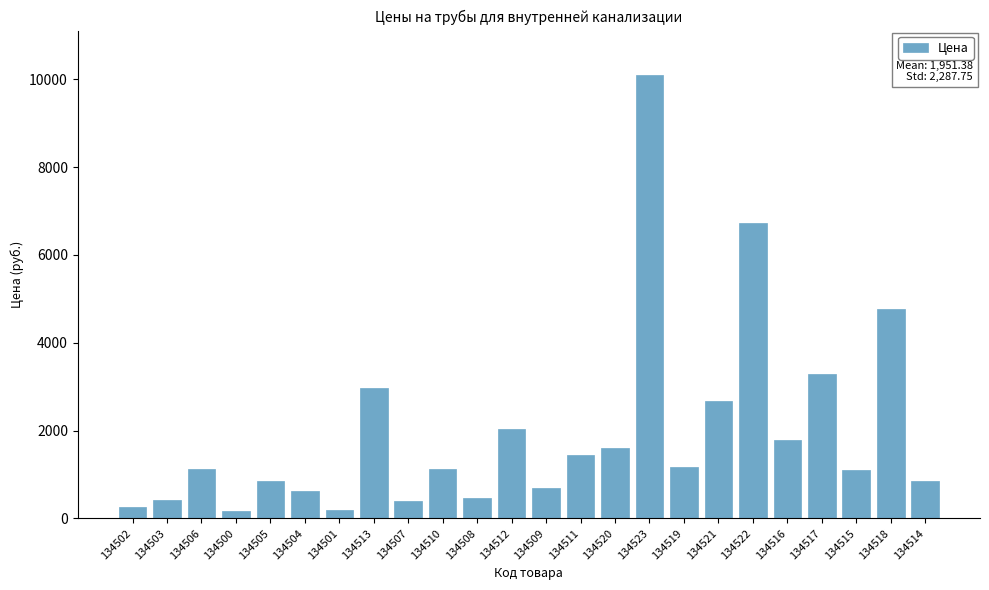

Approximately how many times larger is the value at 134520 compared to 134508?

3.4